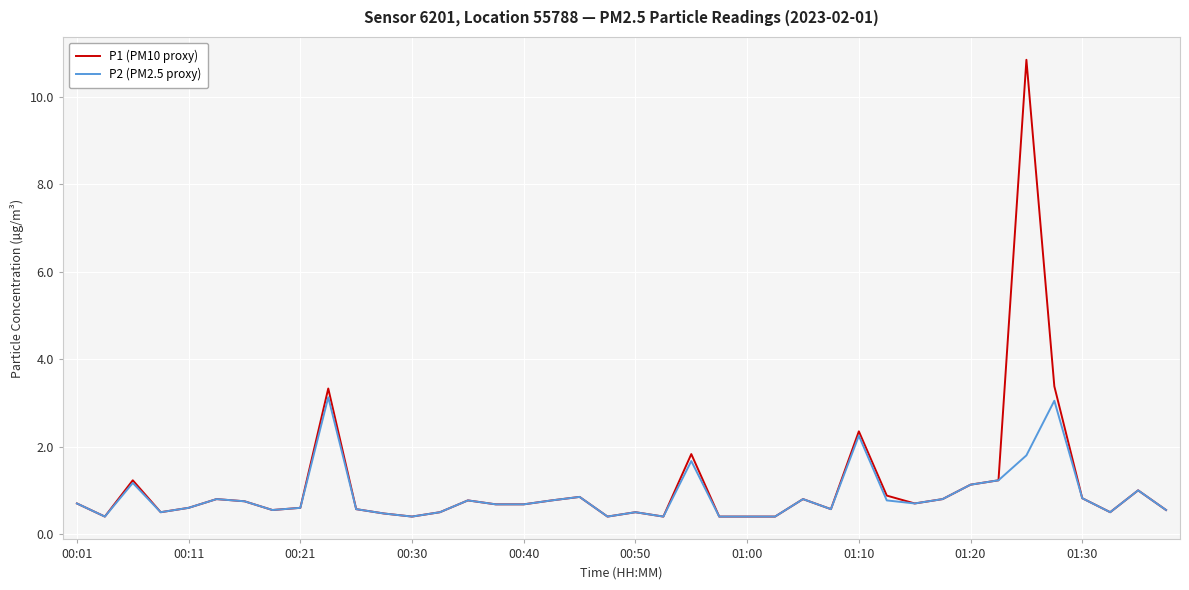

Which series has the largest range (max minus min)?

P1 (PM10 proxy)